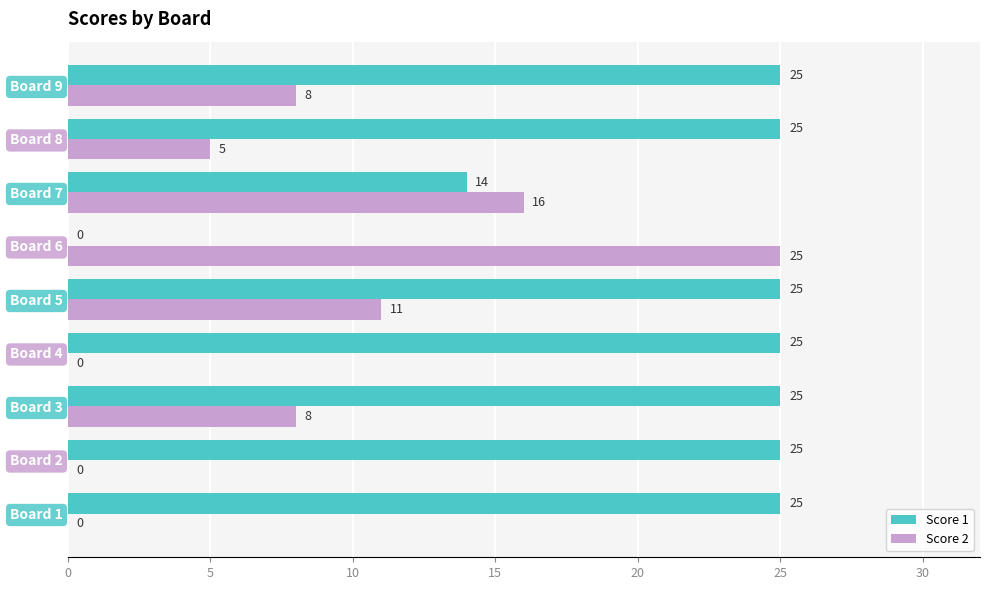

What is the maximum value for Score 1?

25